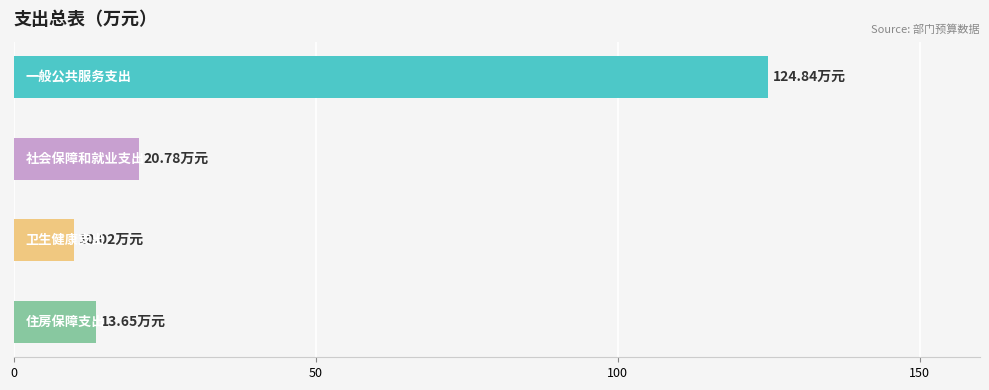

Count the number of data series in this chart.

1